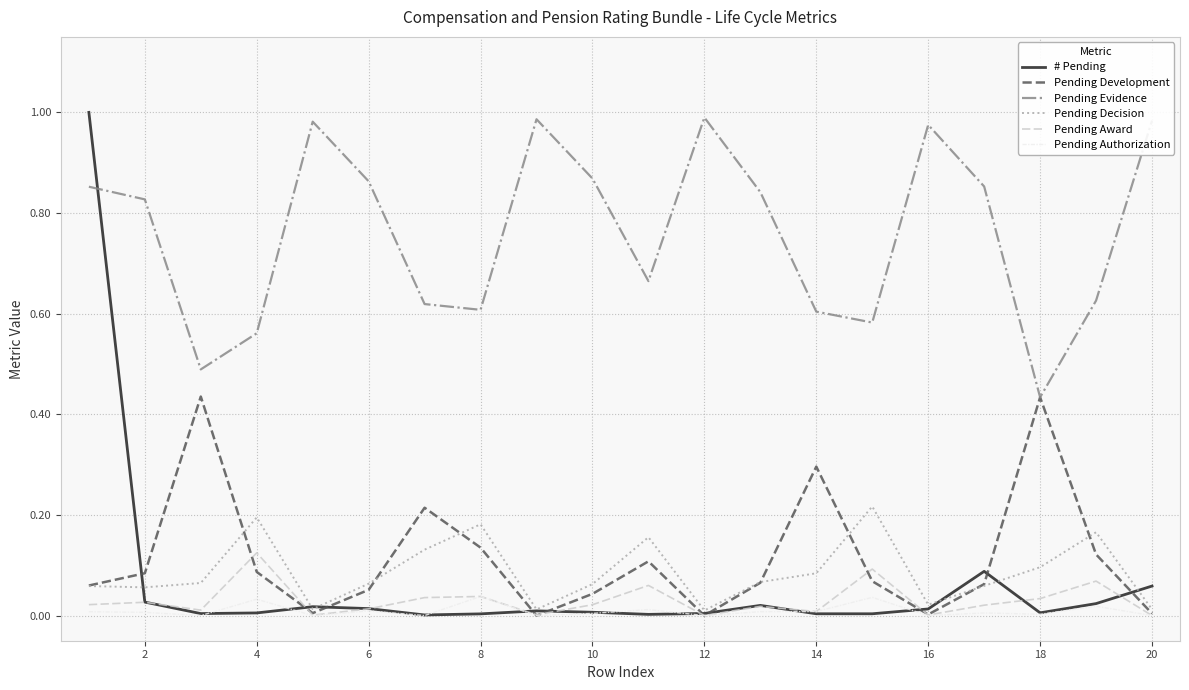

Which series has the largest total across all categories?

Pending Evidence